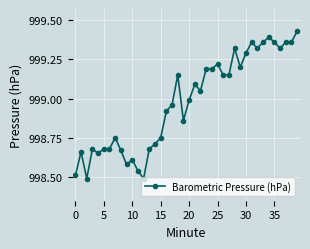

What is the difference between the maximum and second lowest values?

0.9